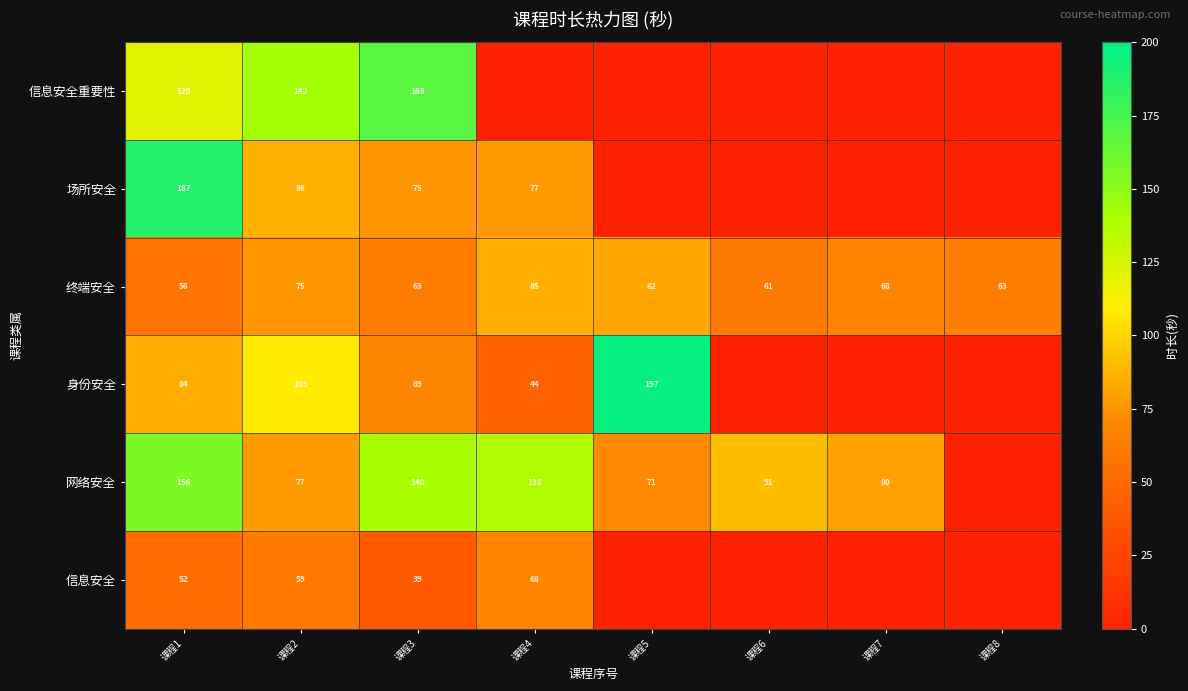

What is the total value across all series at 课程2?

548